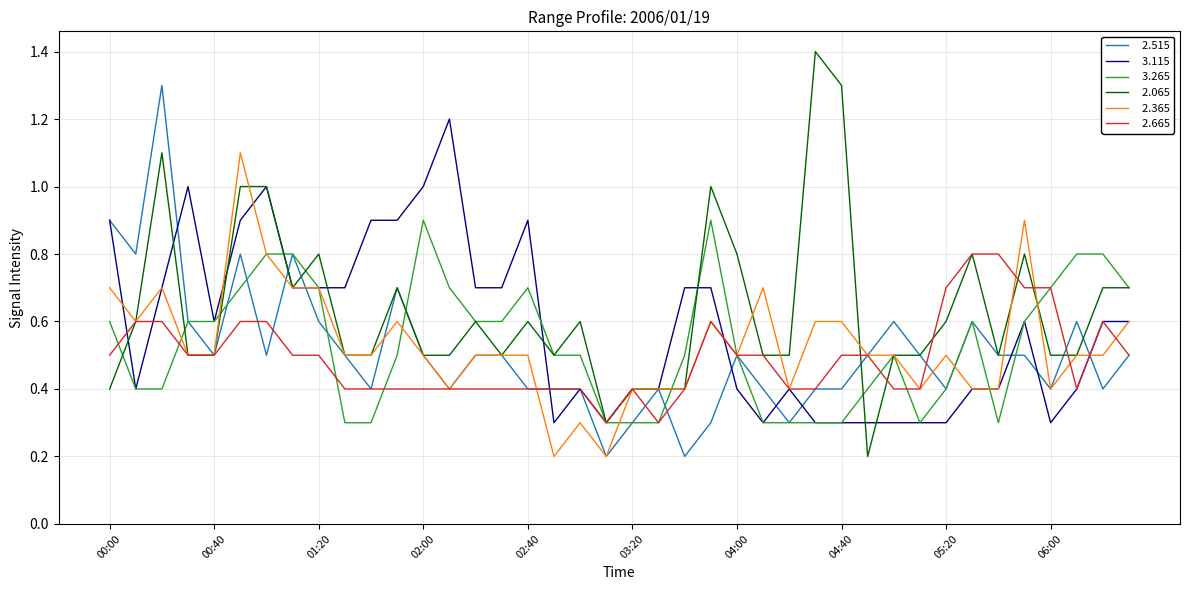

What is the maximum value shown in the chart?

1.4